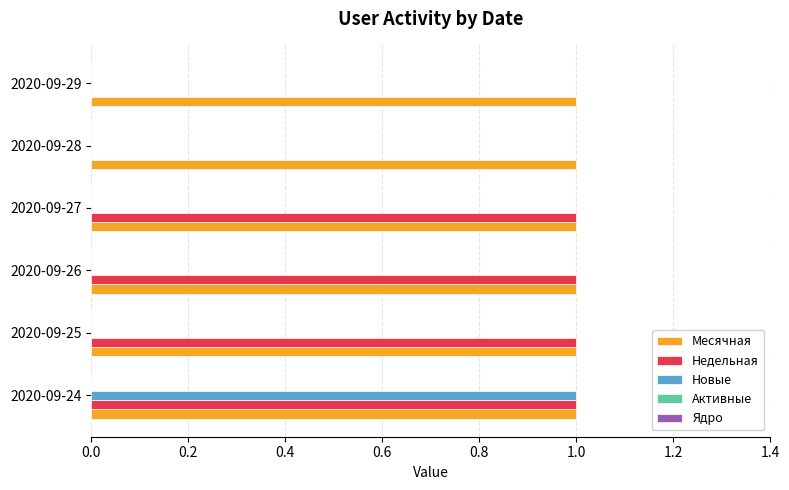

At which category is the sum across all series the highest?

2020-09-24